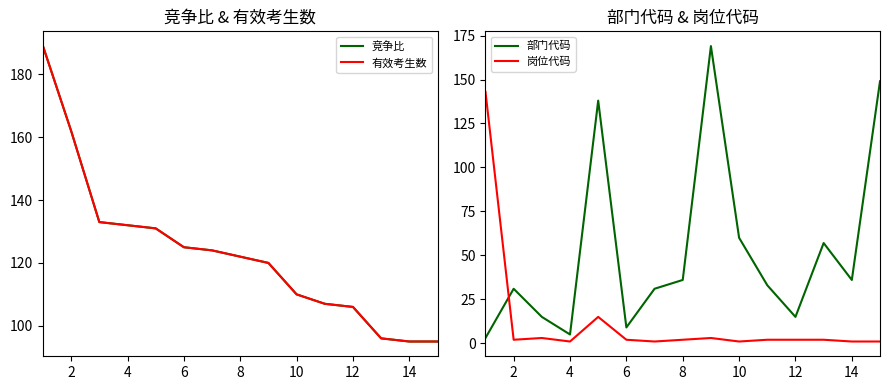

What is the maximum value for 部门代码?

169